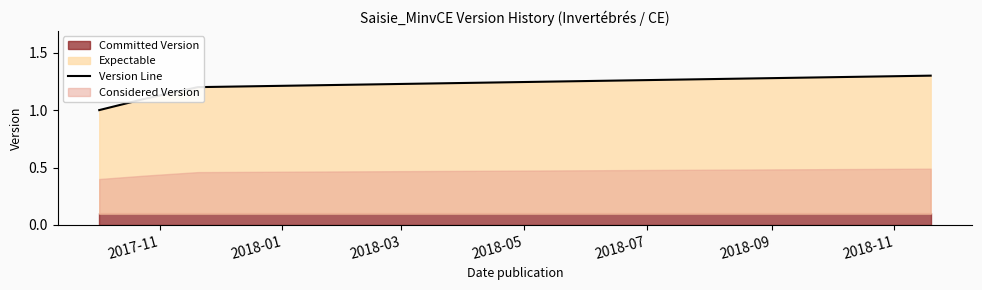

True or false: Version Line has more than 0 points higher than both neighbors.

False